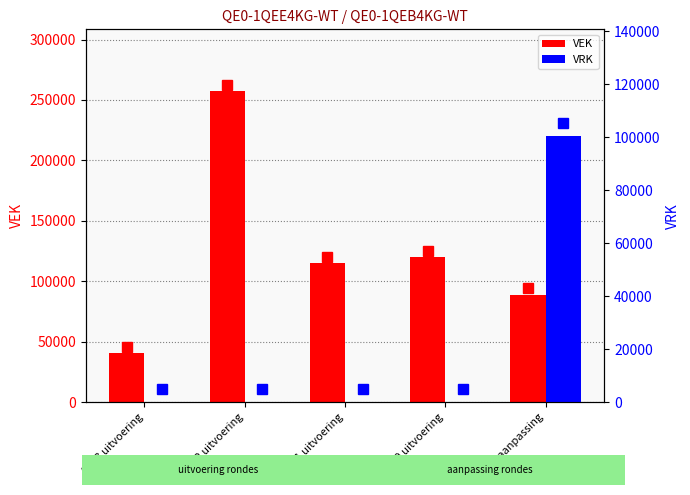

What is the spread (max minus min) of values at 2021 uitvoering?

114804